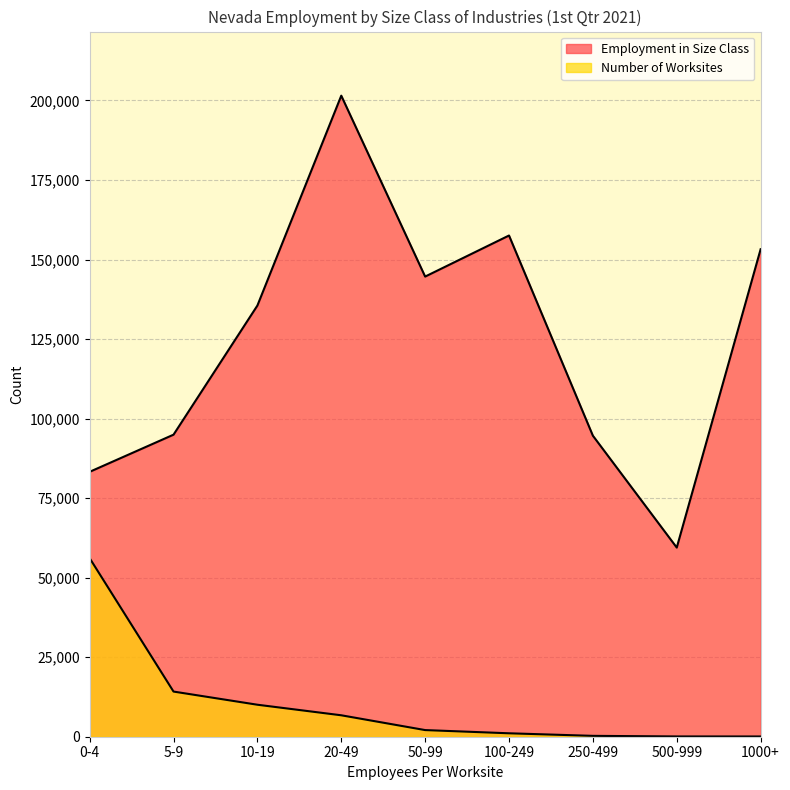

What is the value of the Number of Worksites point at the 3rd from the left?

10057